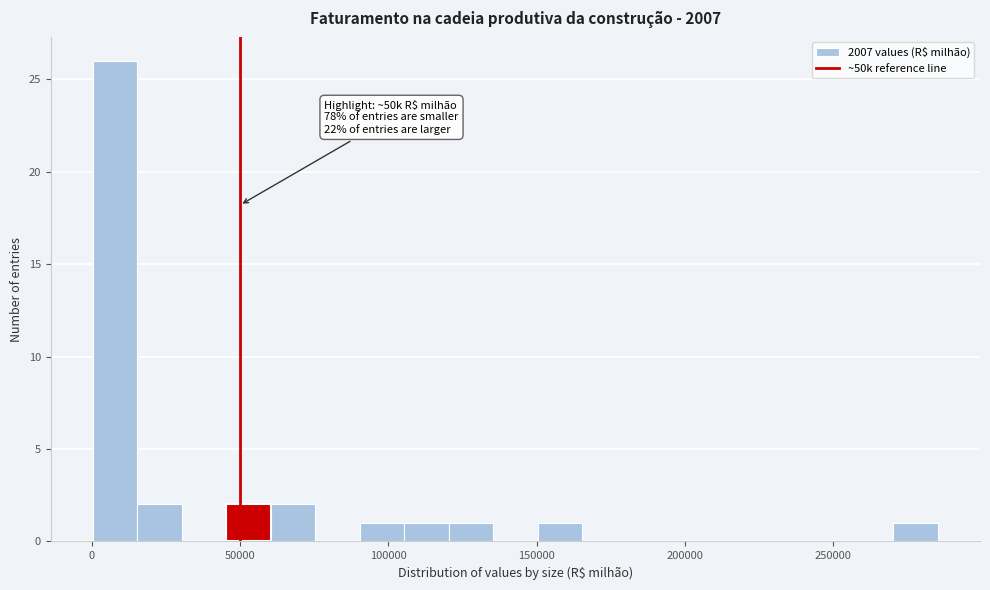

Read against the x-axis, roughly where is the centre of the tallest bar?

10000